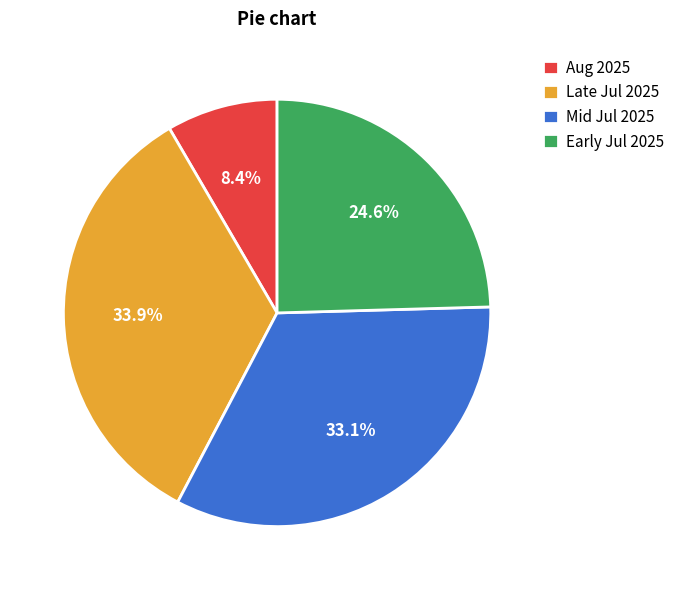

Which slice is the smallest?

Aug 2025